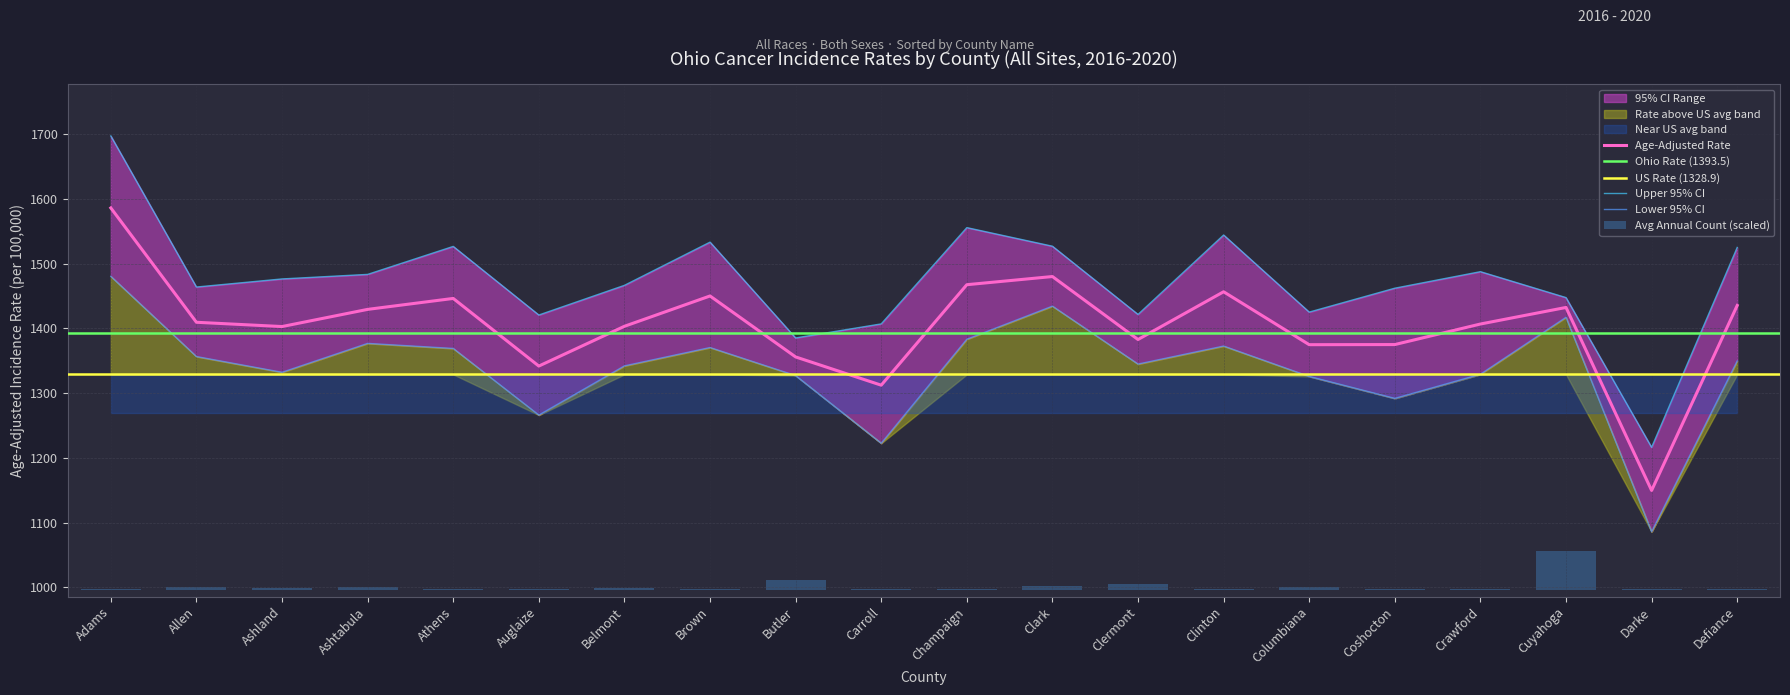

True or false: Age-Adjusted Rate has a value of 1456.5 at Clinton.

True